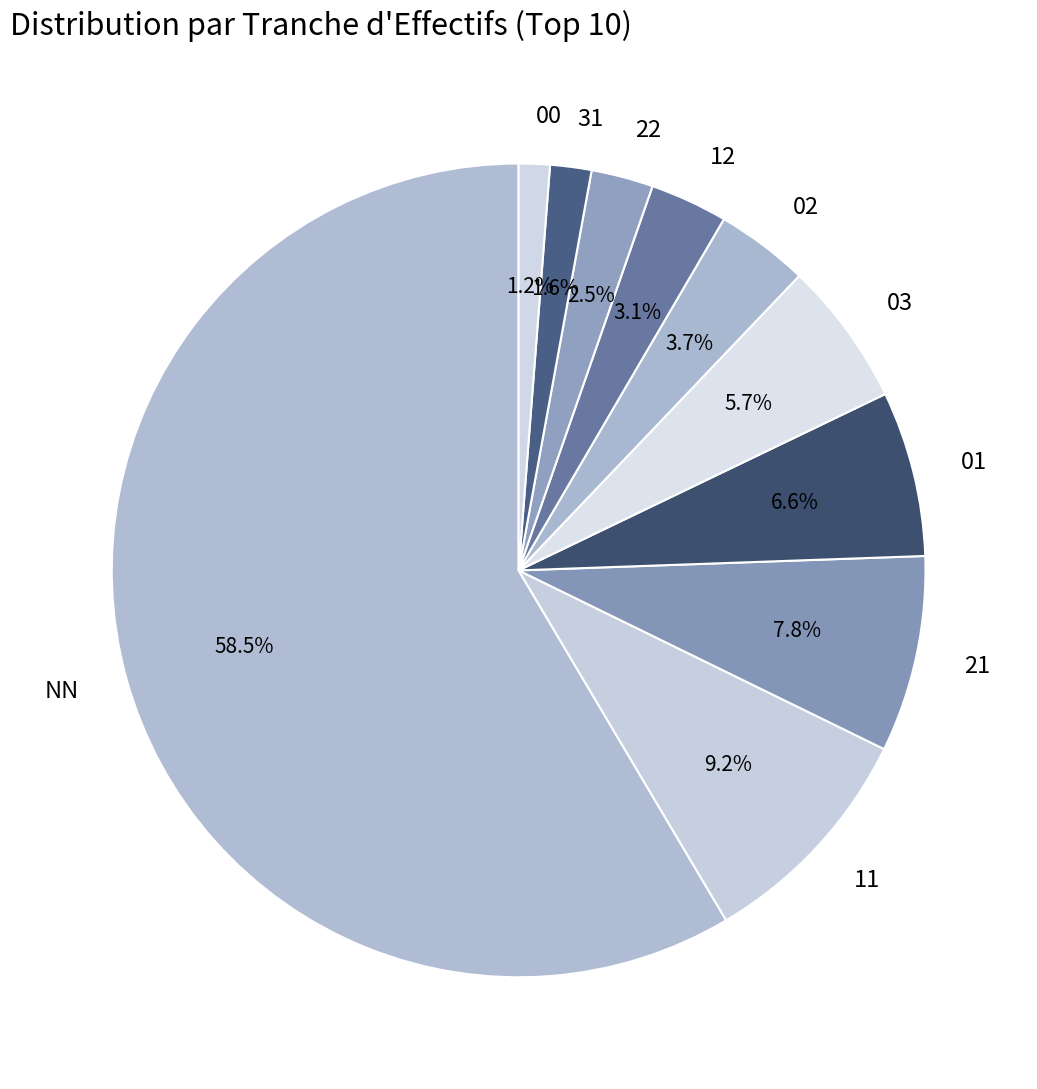

To the nearest percent, what is the average slice percentage?

10%